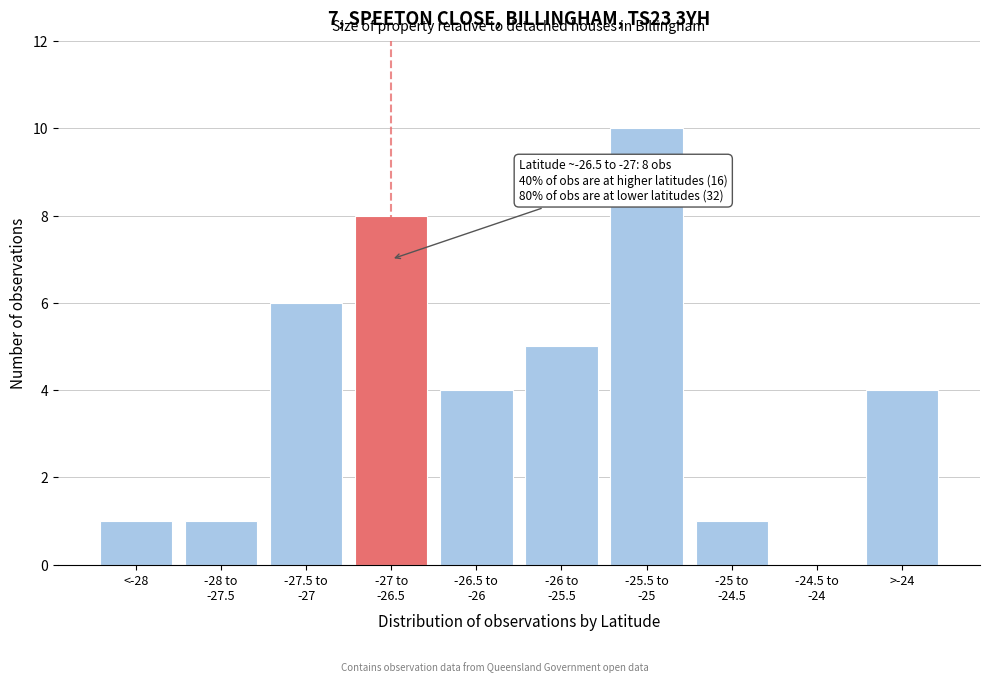

The chart shows a value of 1 at <-28. True or false?

True